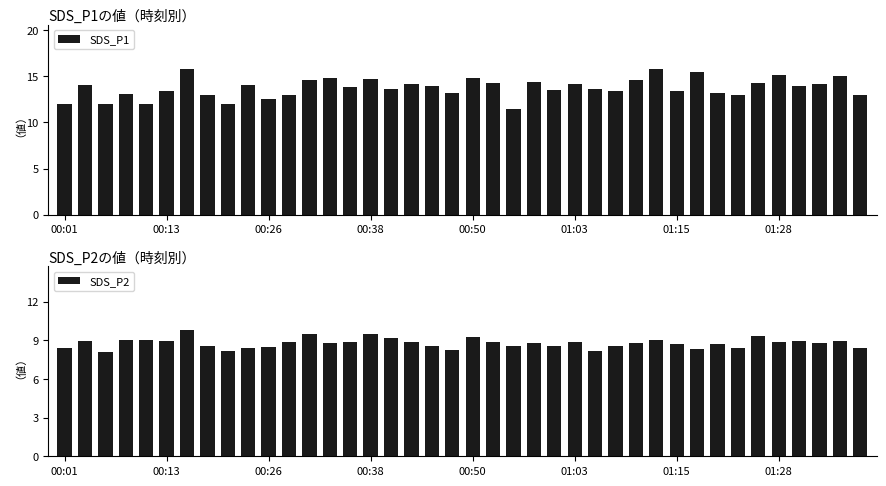

Read the SDS_P1 value at 9.

14.1